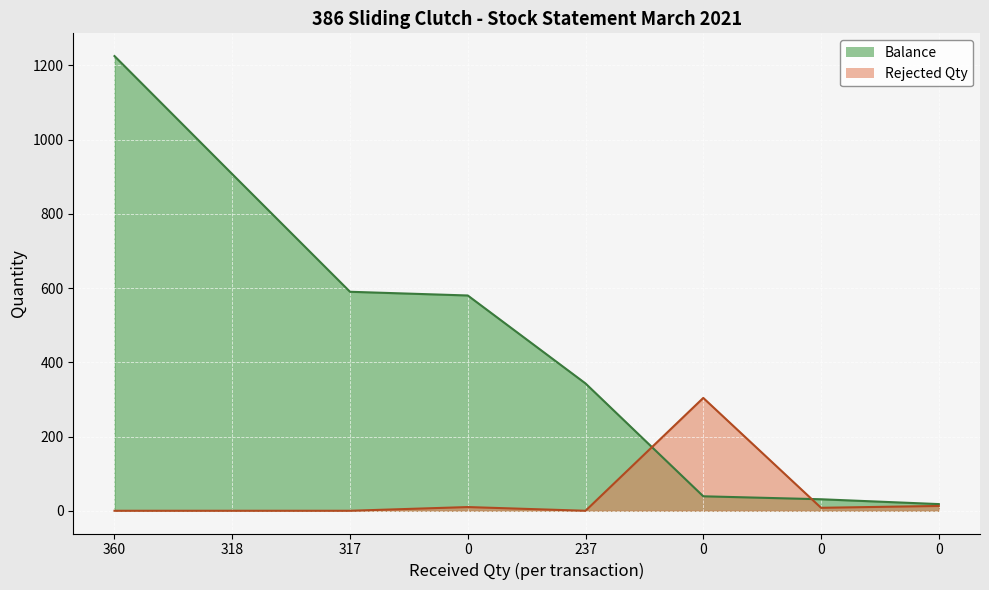

How many lines are shown in the chart?

2